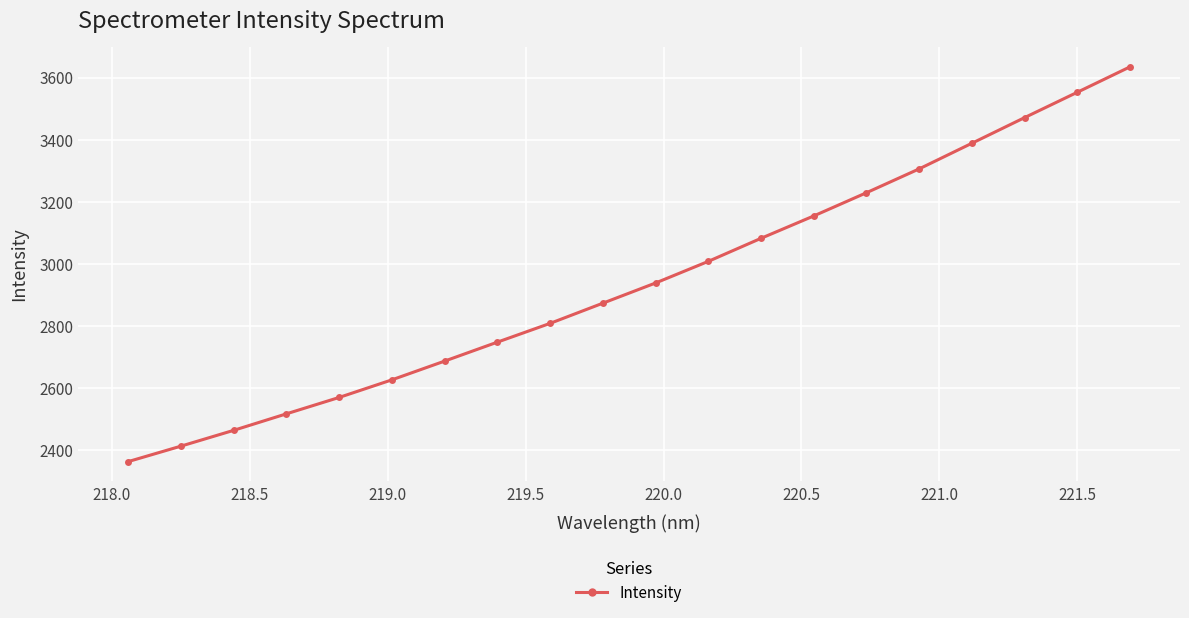

Reading left to right, extract all data points from this chart.

2363.5	2413.3	2464.2	2517.3	2570.1	2626.8	2687.2	2748.2	2808.7	2873.7	2938.7	3008.3	3082.5	3154.5	3229.3	3306.1	3388.5	3471.1	3552.7	3634.5